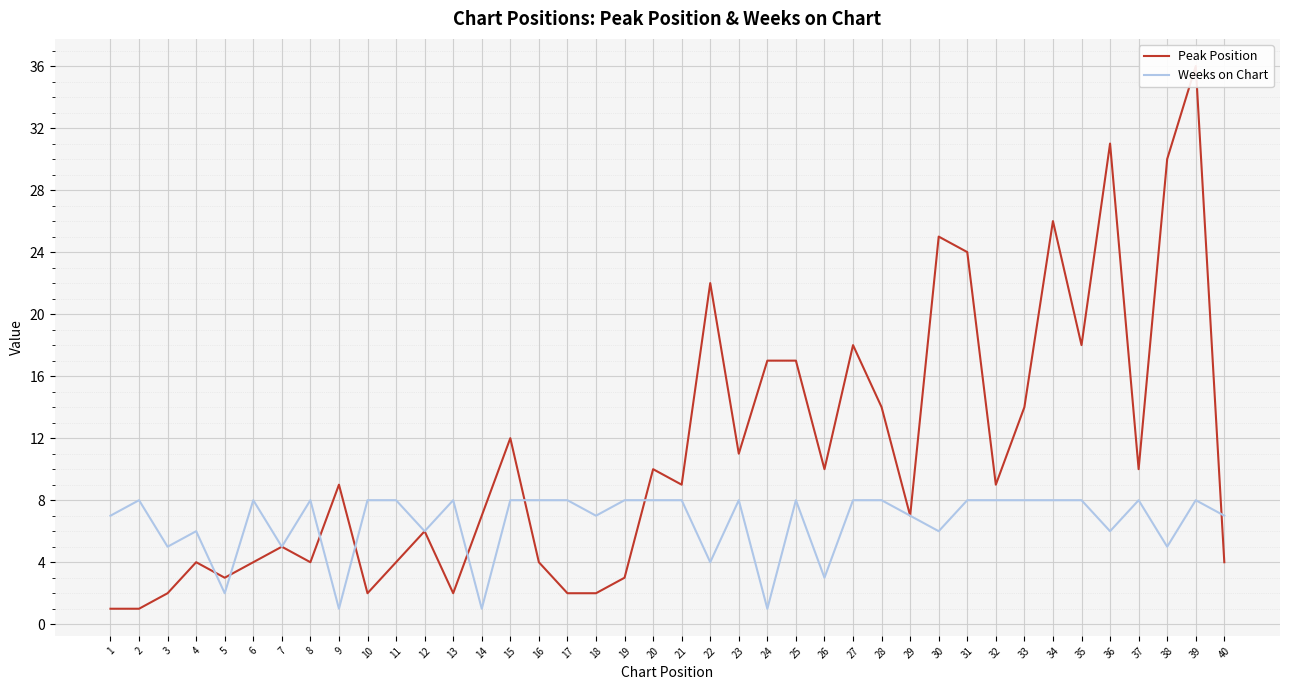

True or false: Peak Position has a value of 10 at 37.

True